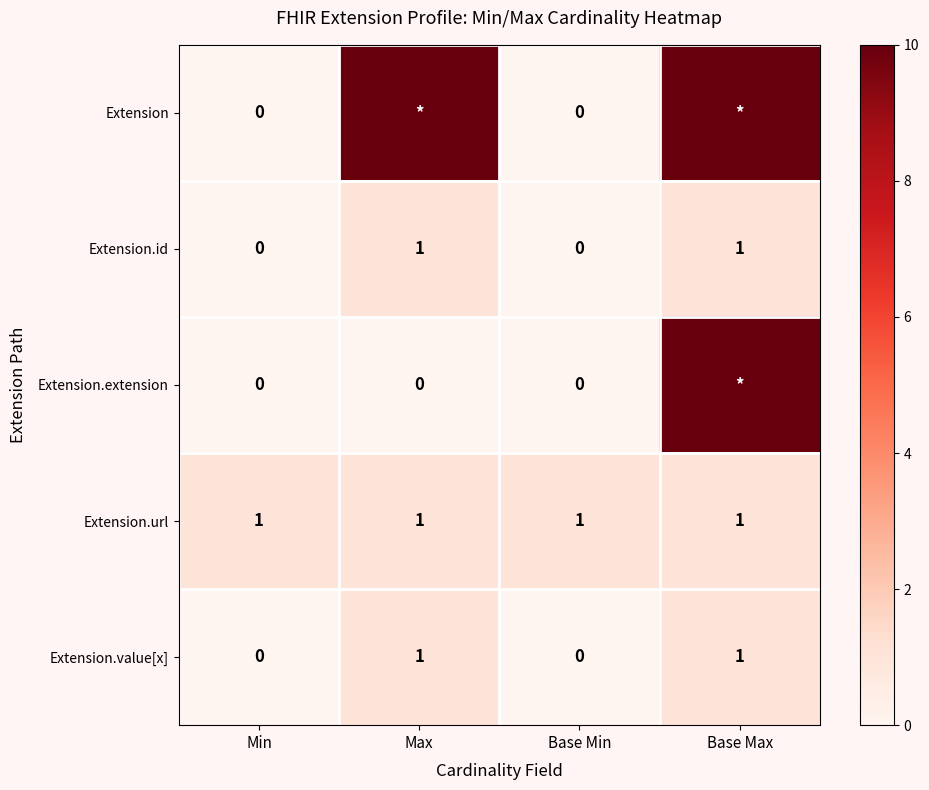

Between Base Max and Max, which is larger?

Base Max